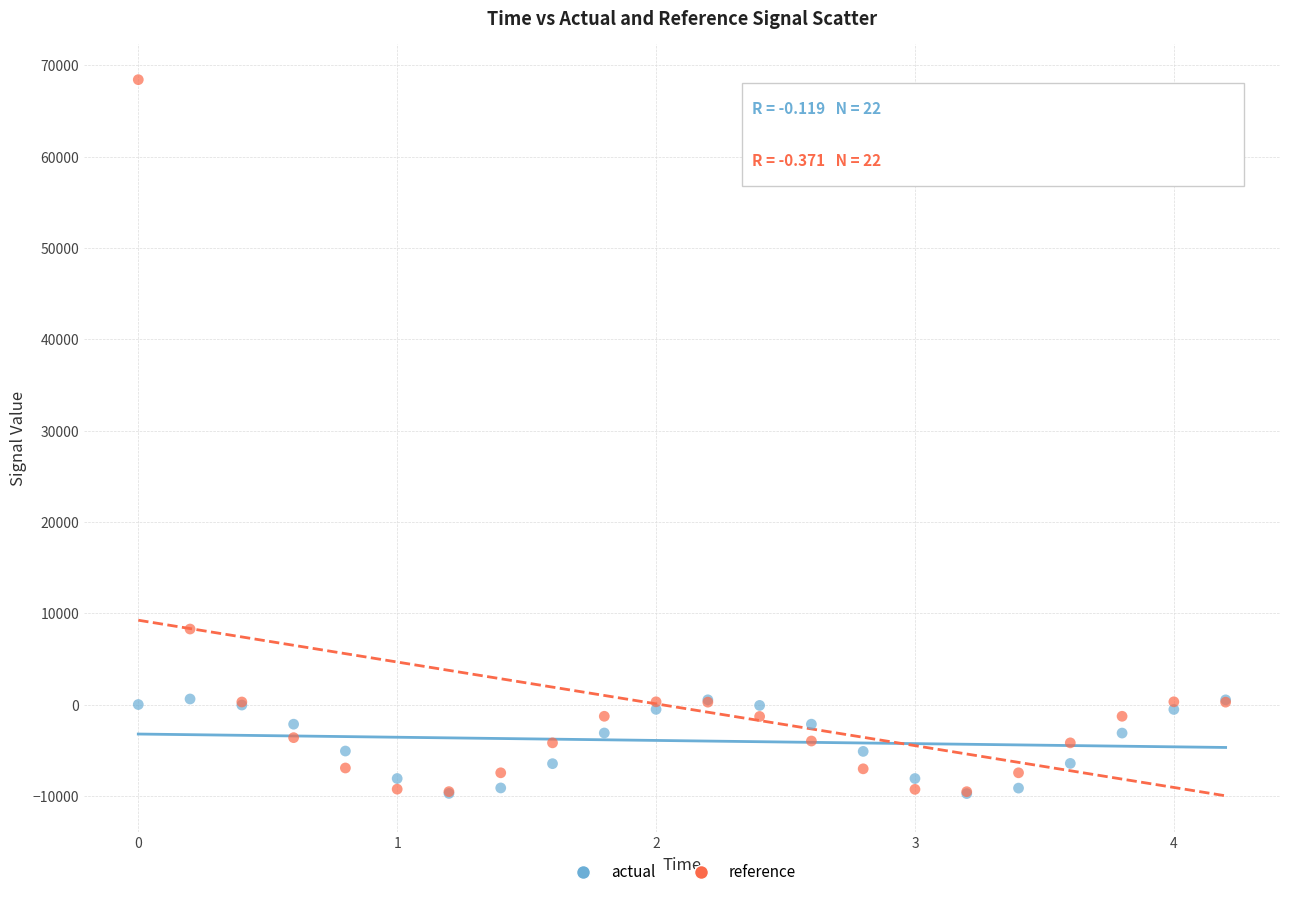

Across all series, what Y value is closest to 29332?

8265.5